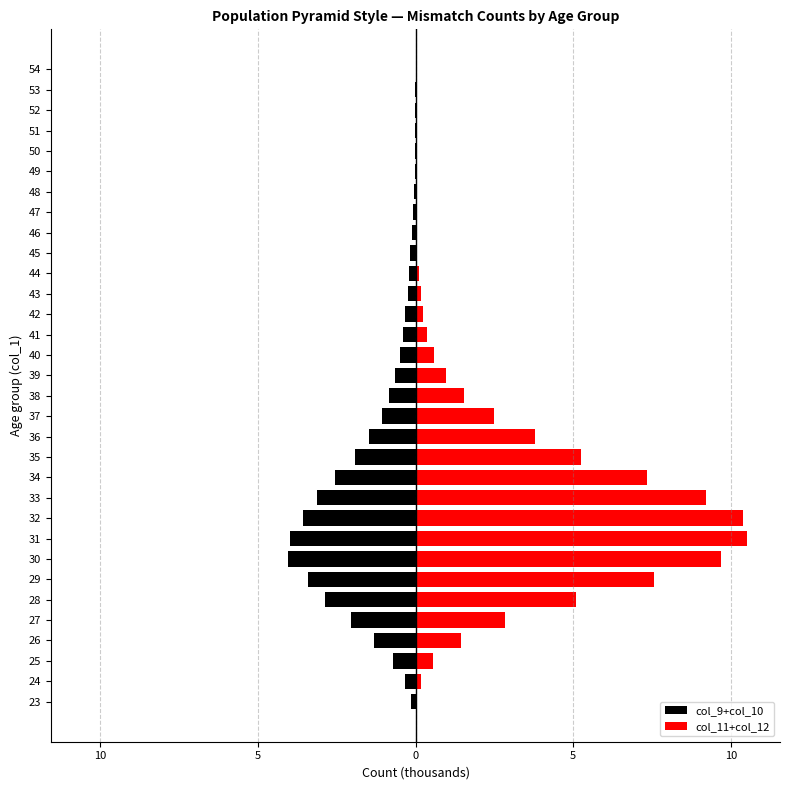

Is it true that col_9+col_10 equals -0.1 at 40?

False